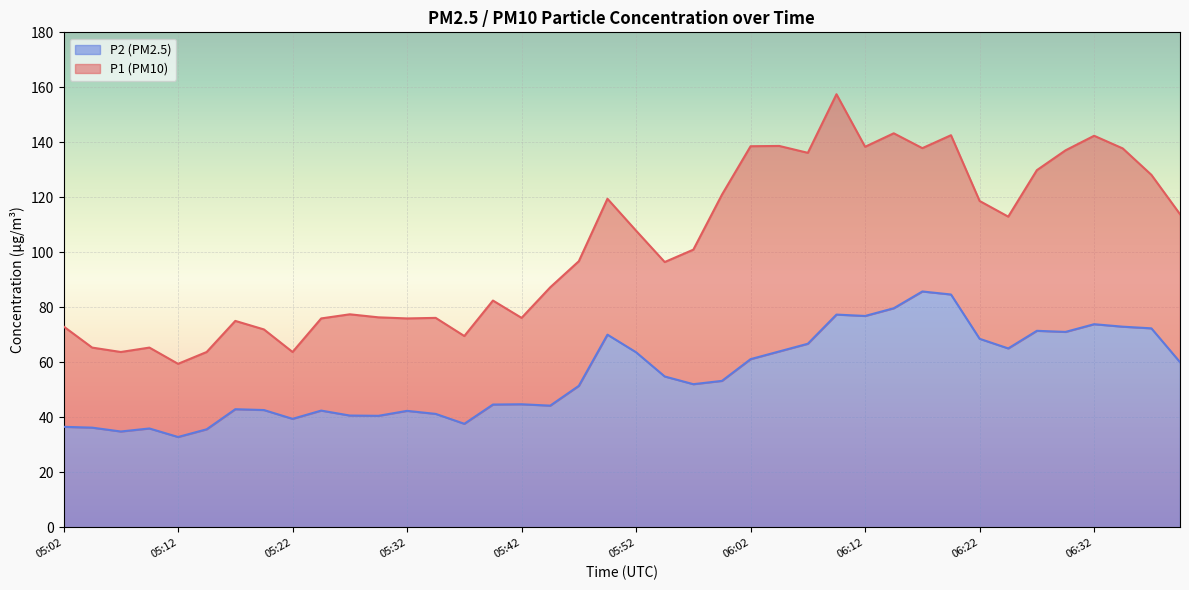

The P1 series shows 88.6 at 05:22. True or false?

False